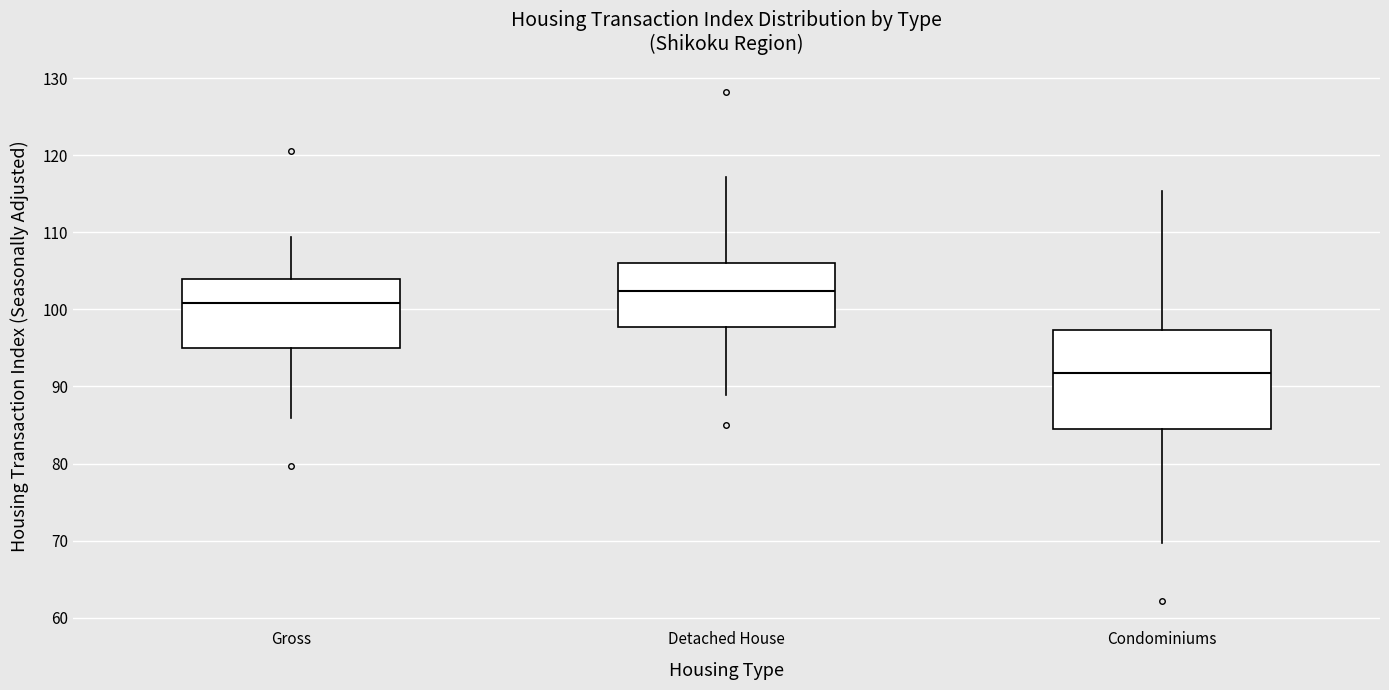

Where does the upper whisker of the box for Gross end on the y-axis? The values are not printed on the chart, so give them approximately, as read against the axis.

109